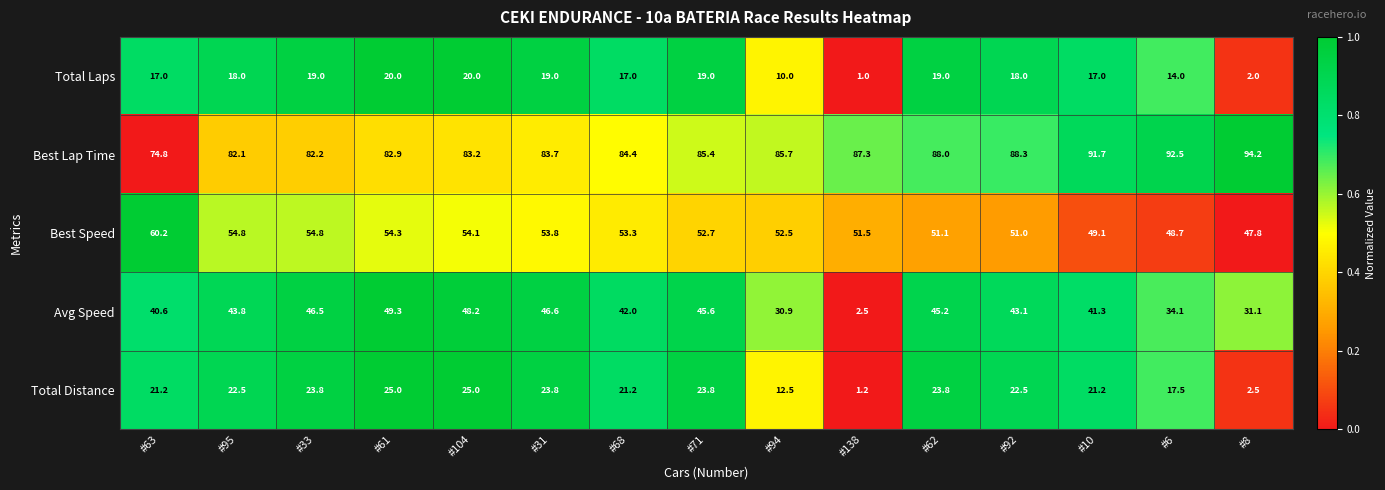

What is the difference between the maximum and second lowest values in the Avg Speed series?

18.4